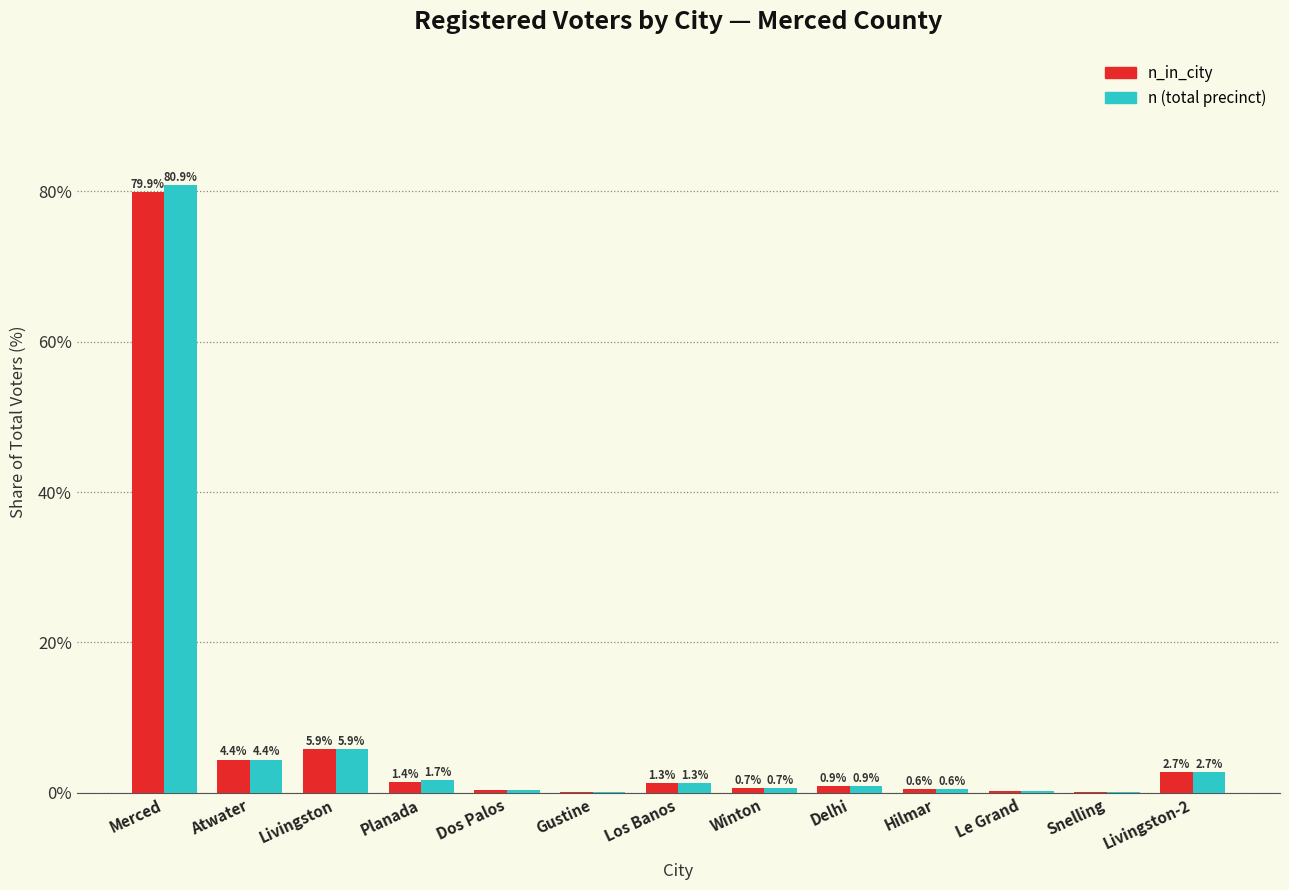

At which category is the sum across all series the highest?

Merced